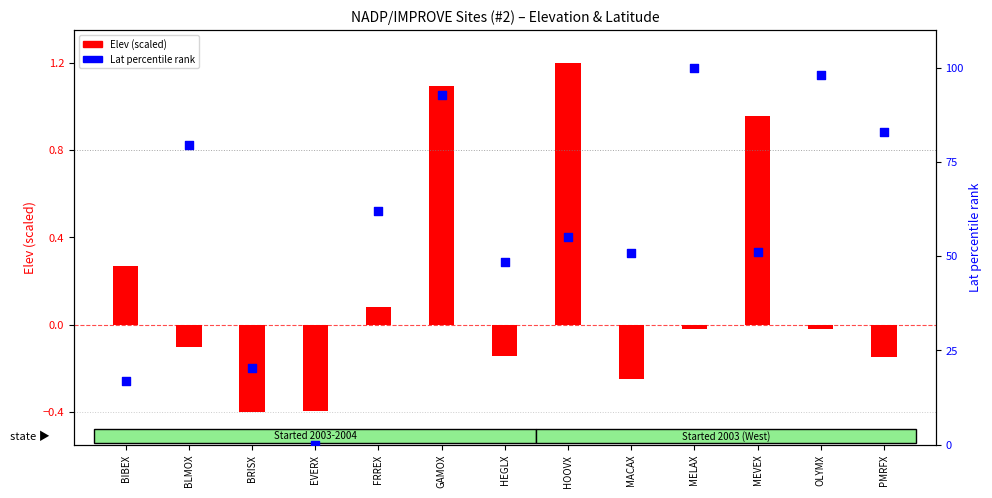

Which series has the largest Y range (max minus min)?

Lat (percentile)